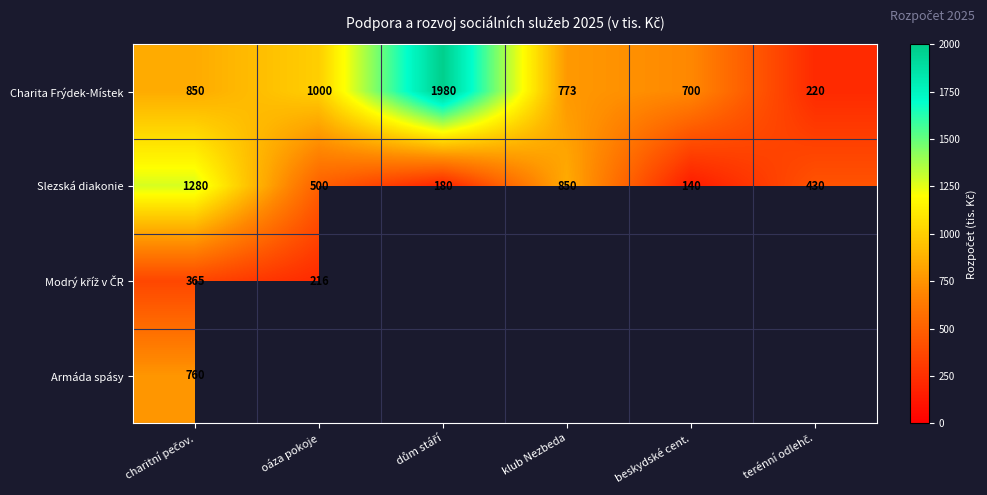

What is the sum of all Slezská diakonie values?

3380